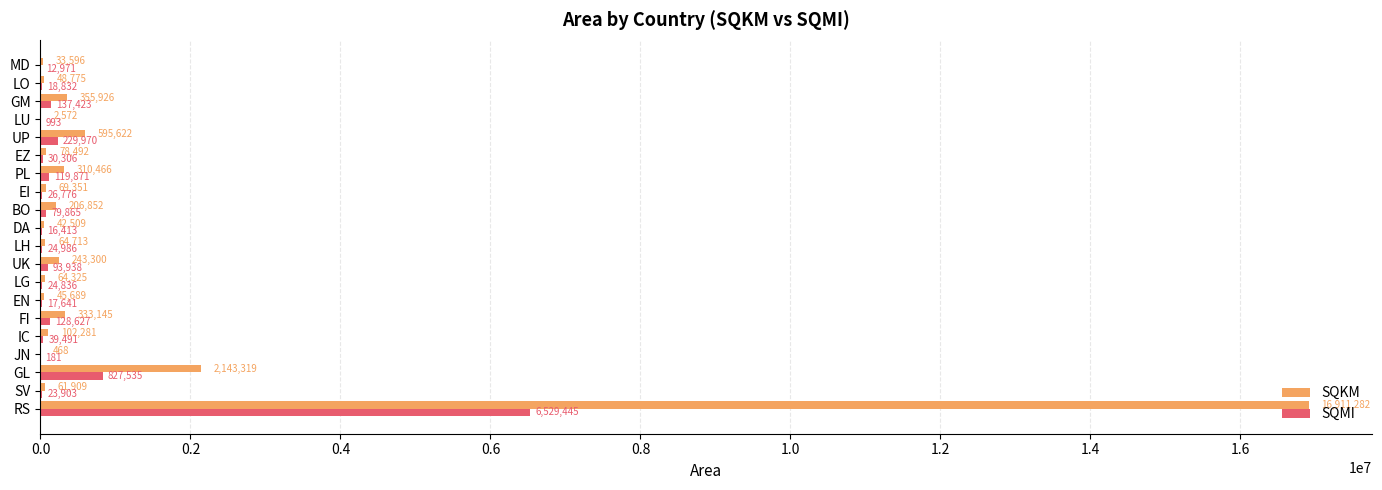

At which category is the sum across all series the highest?

RS